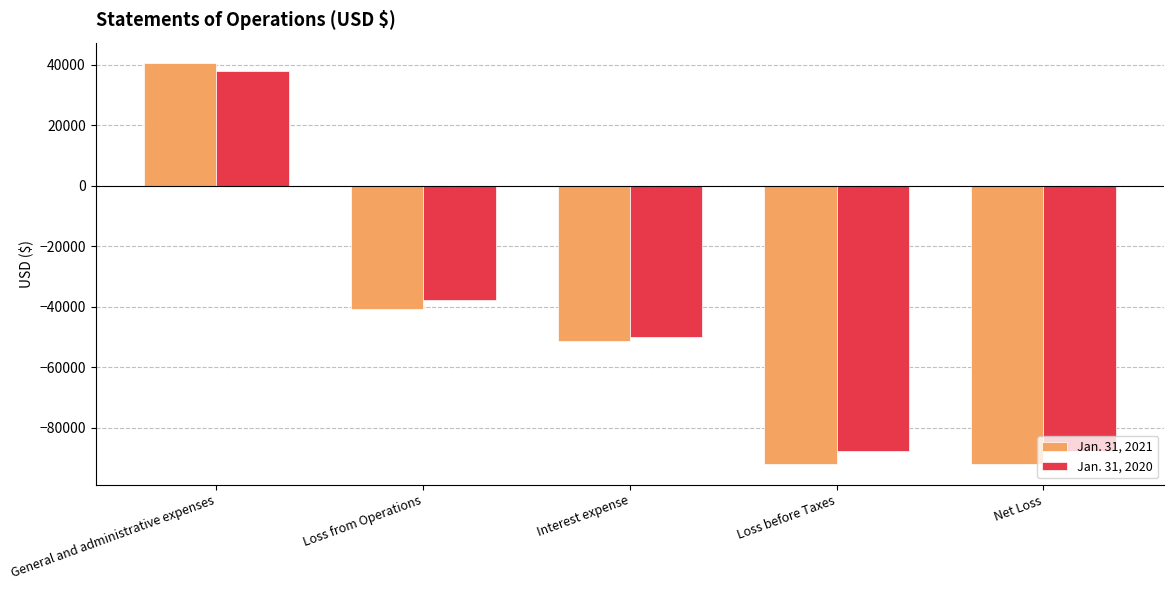

The value of Jan. 31, 2020 at Loss before Taxes is -87684. True or false?

True